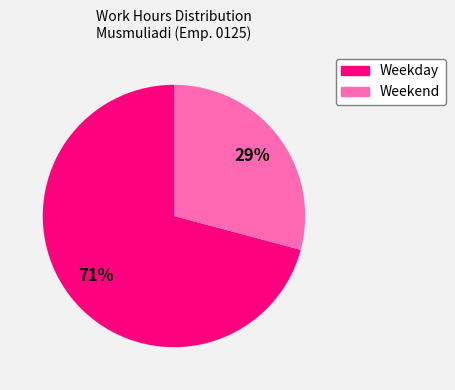

Is there any slice that represents more than half of the pie?

Yes